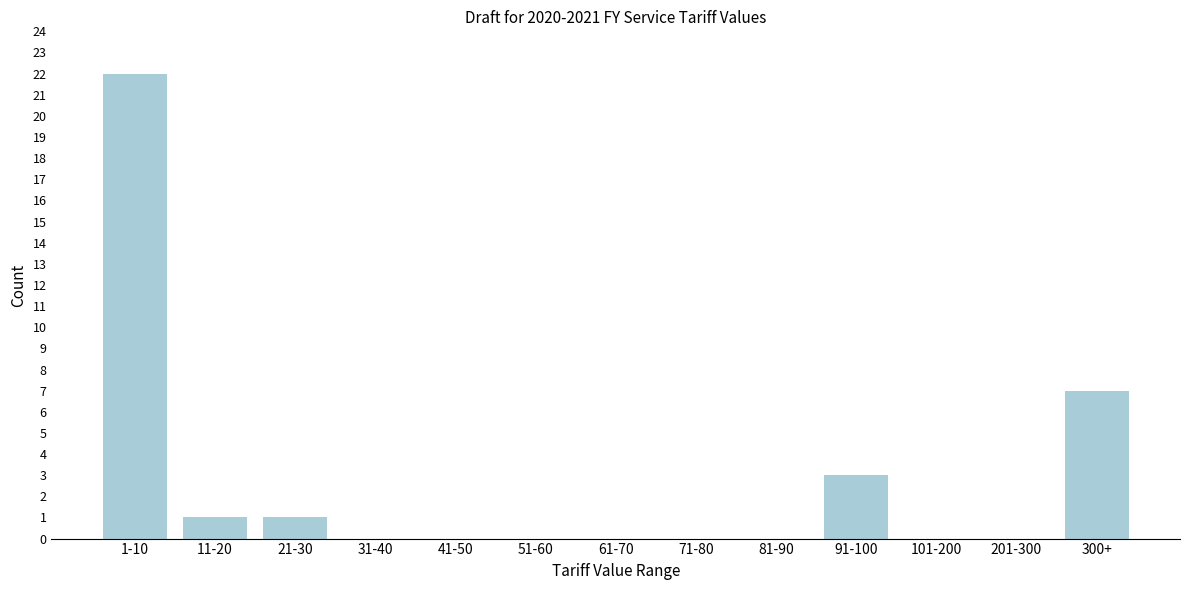

Reading right to left, extract all data points from this chart.

300+=7	201-300=0	101-200=0	91-100=3	81-90=0	71-80=0	61-70=0	51-60=0	41-50=0	31-40=0	21-30=1	11-20=1	1-10=22